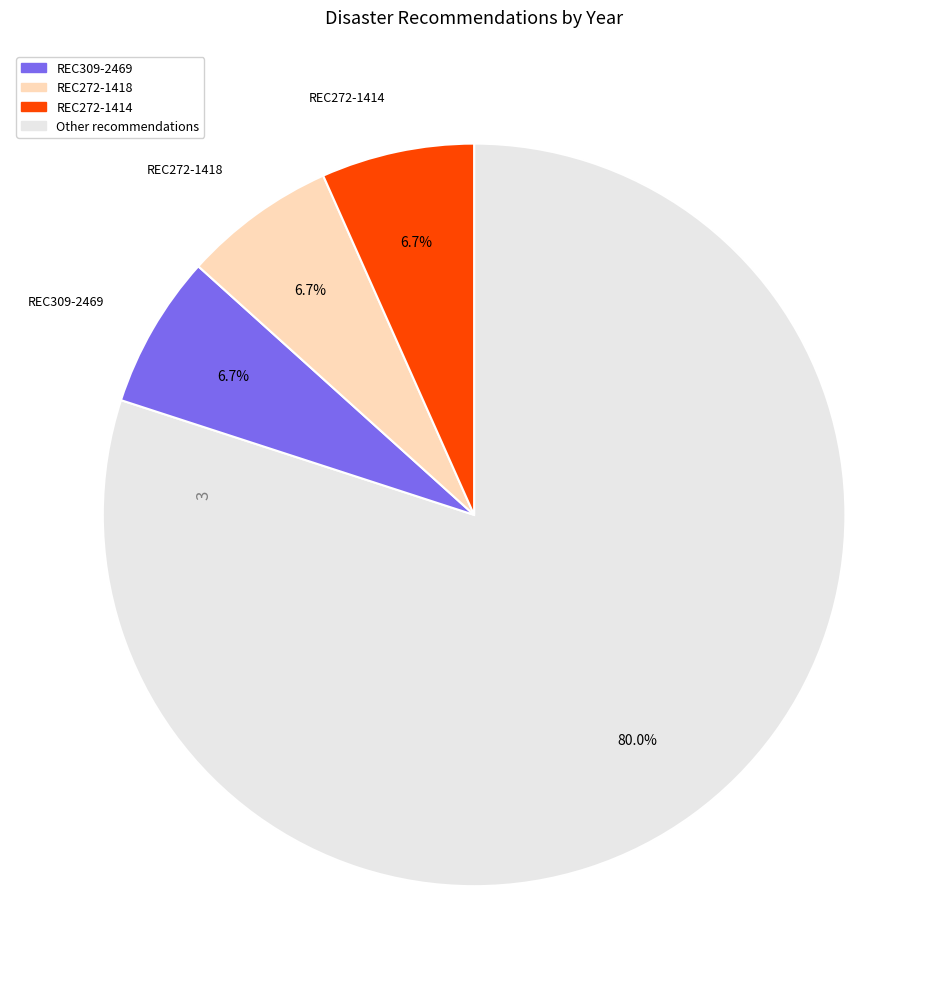

Count the number of slices in the pie.

4